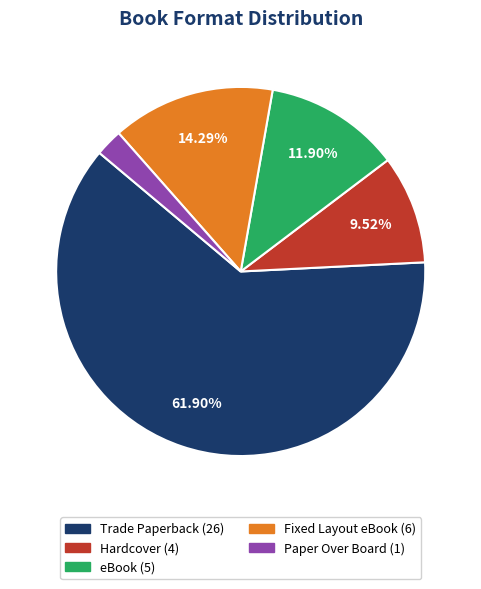

The Fixed Layout eBook slice represents 14% of the pie. True or false?

True